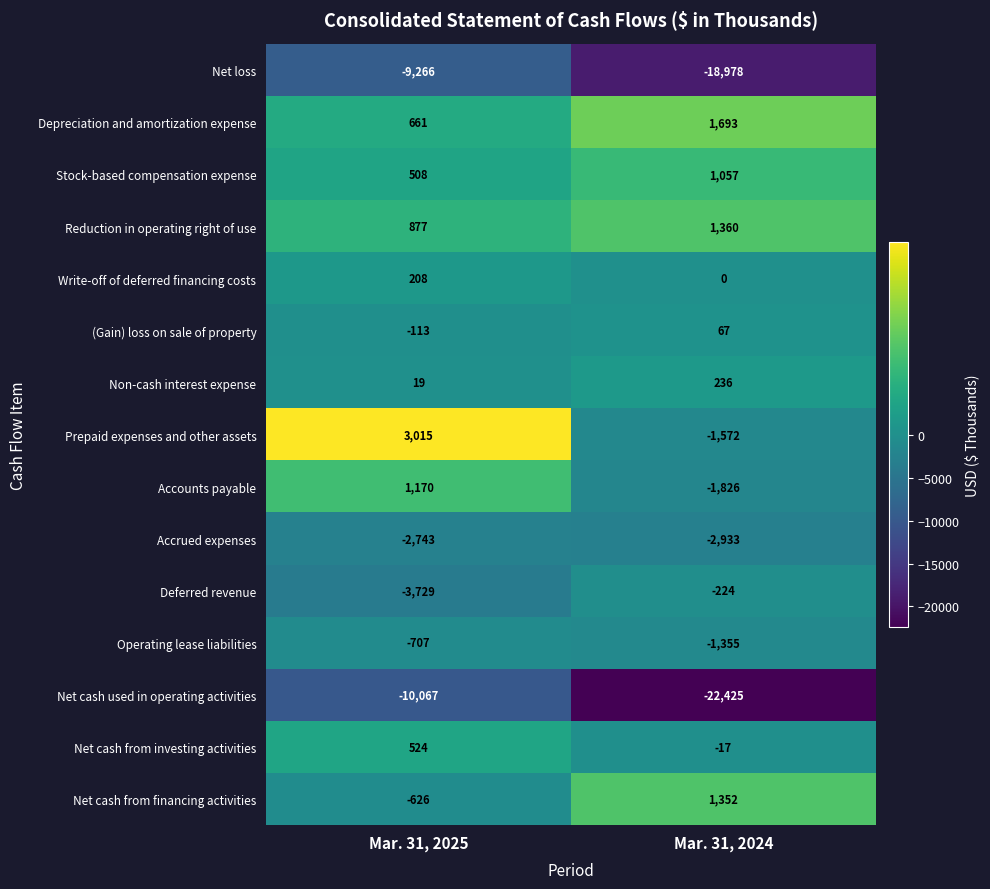

What is the total value across all series at Mar. 31, 2025?

-20269